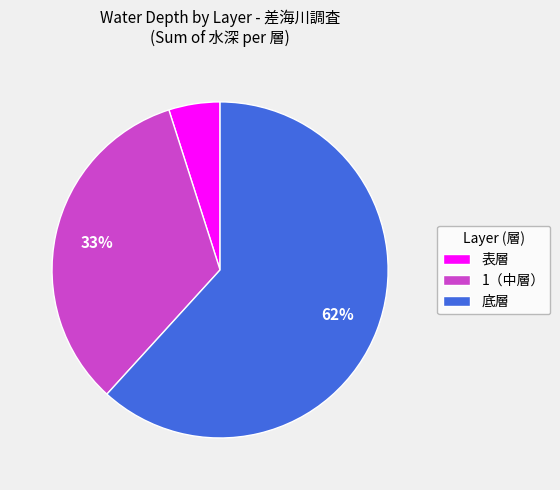

What percentage is the 表層 slice, to the nearest percent?

5%